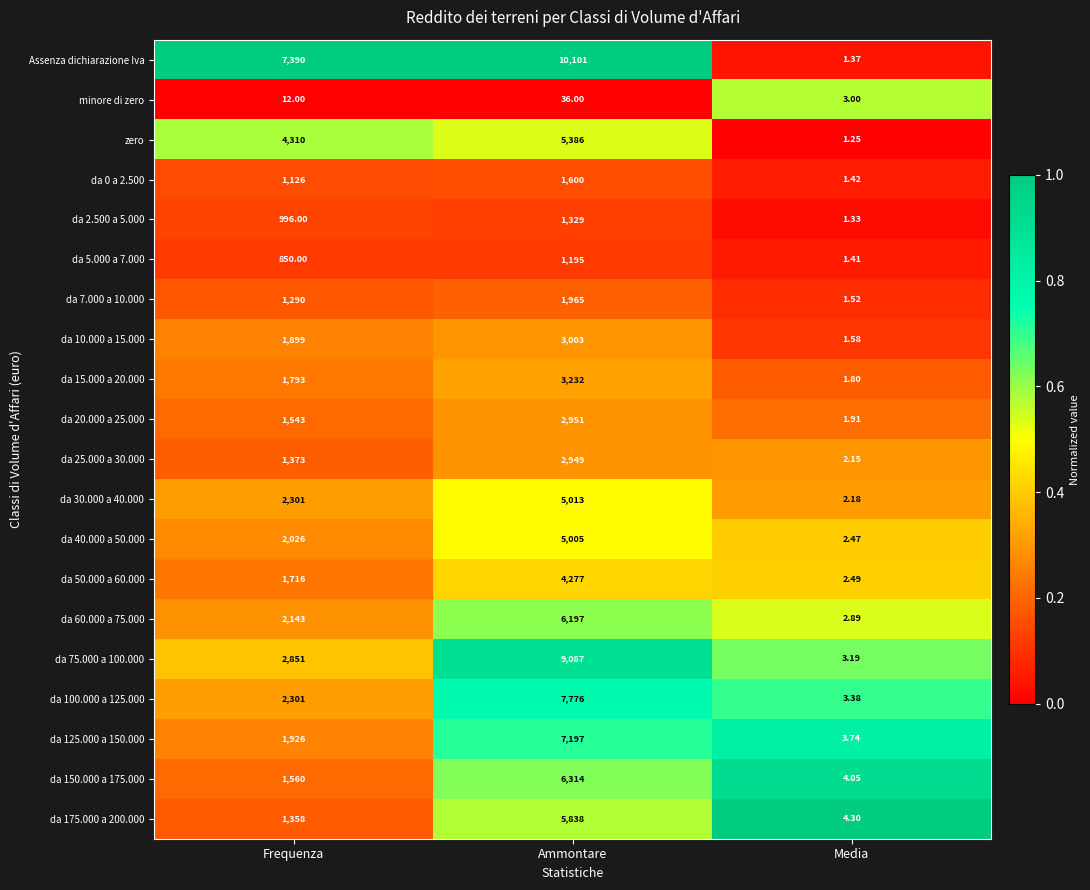

At Media, list the series in order from smallest to largest.

zero, da 2.500 a 5.000, Assenza dichiarazione Iva, da 5.000 a 7.000, da 0 a 2.500, da 7.000 a 10.000, da 10.000 a 15.000, da 15.000 a 20.000, da 20.000 a 25.000, da 25.000 a 30.000, da 30.000 a 40.000, da 40.000 a 50.000, da 50.000 a 60.000, da 60.000 a 75.000, minore di zero, da 75.000 a 100.000, da 100.000 a 125.000, da 125.000 a 150.000, da 150.000 a 175.000, da 175.000 a 200.000